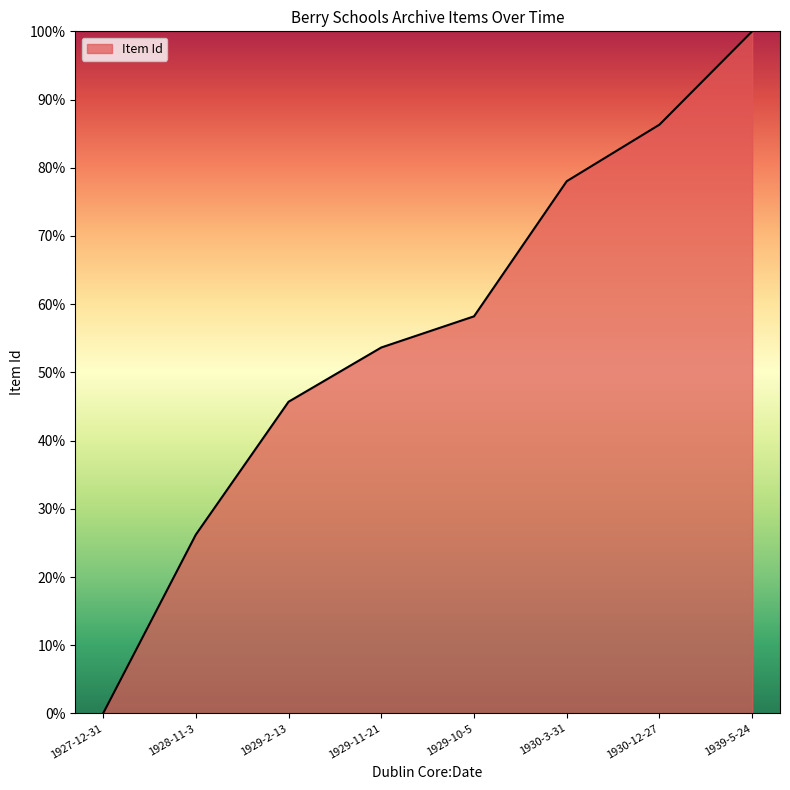

Reading right to left, extract all data points from this chart.

1939-5-24=100.0	1930-12-27=86.3	1930-3-31=78.0	1929-10-5=58.2	1929-11-21=53.6	1929-2-13=45.7	1928-11-3=26.2	1927-12-31=0.0